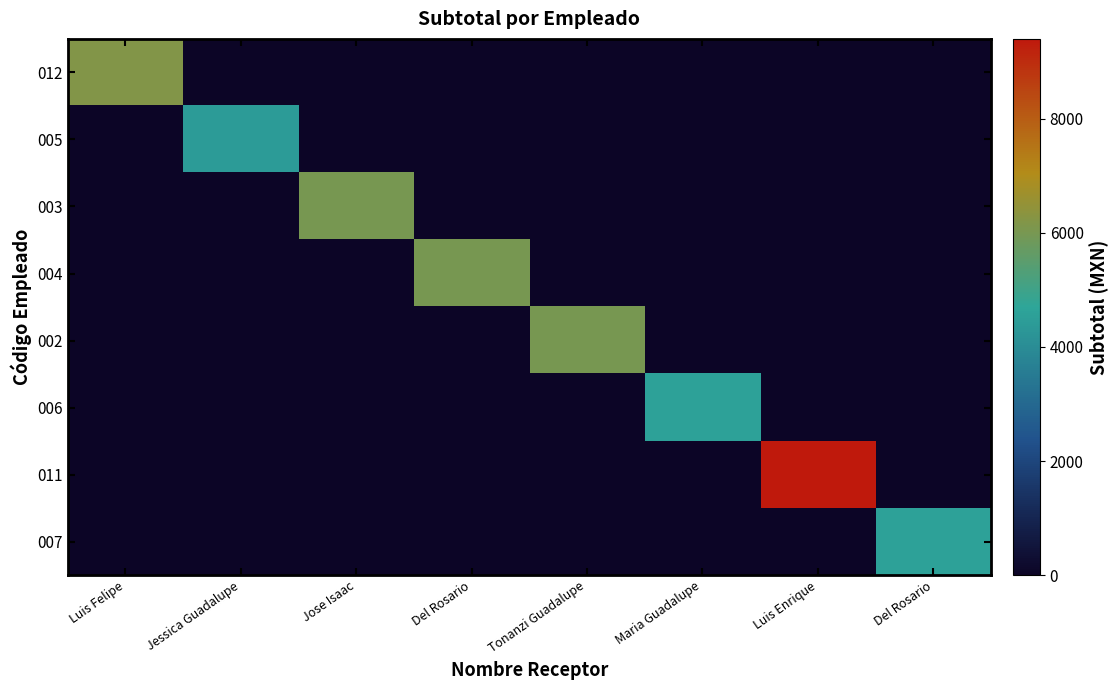

Rank the series at Jose Isaac from lowest to highest value.

012, 005, 004, 002, 006, 011, 007, 003